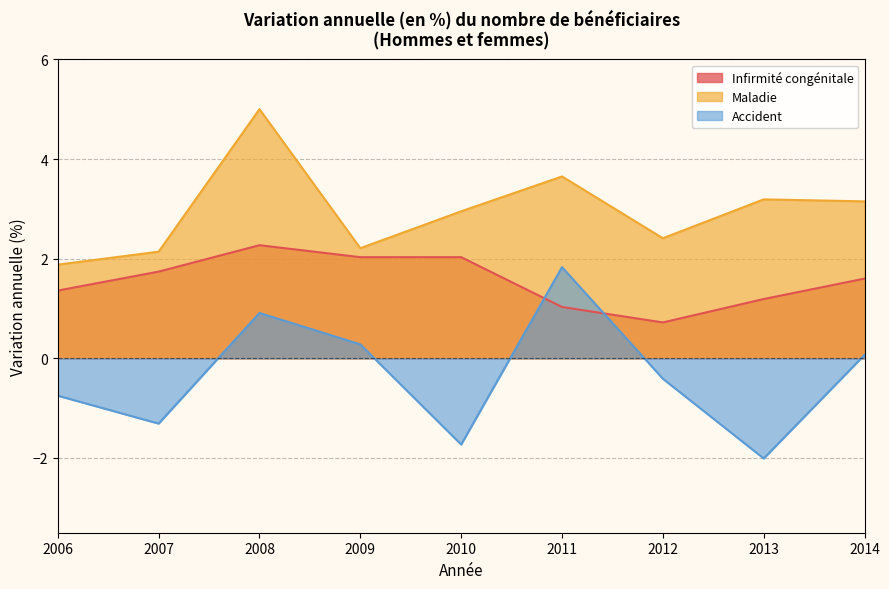

At how many categories does at least one series exceed 3?

4